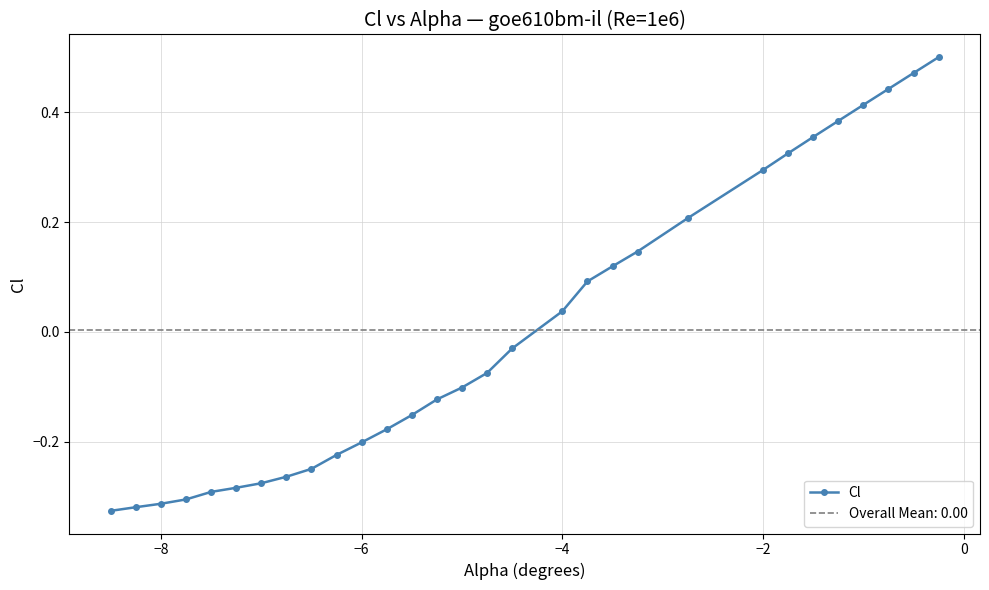

How many distinct data groups are displayed?

1